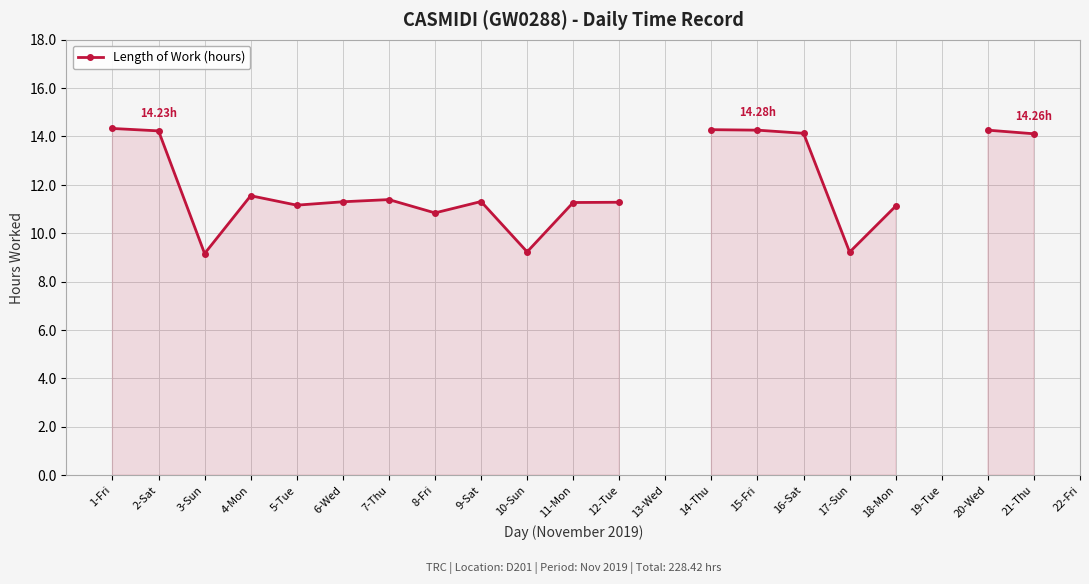

What is the label of the 18th point from the right?

5-Tue